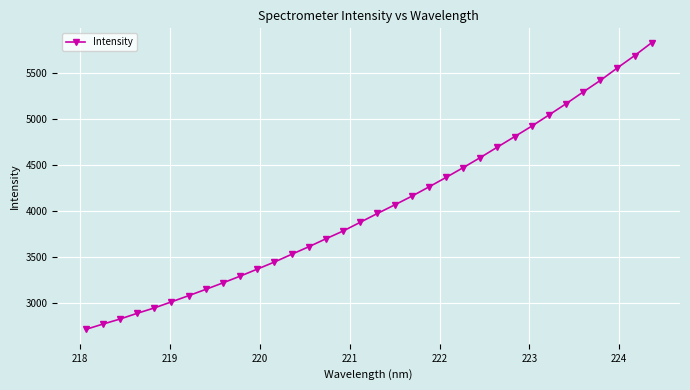

What is the sum of all values?

137470.1